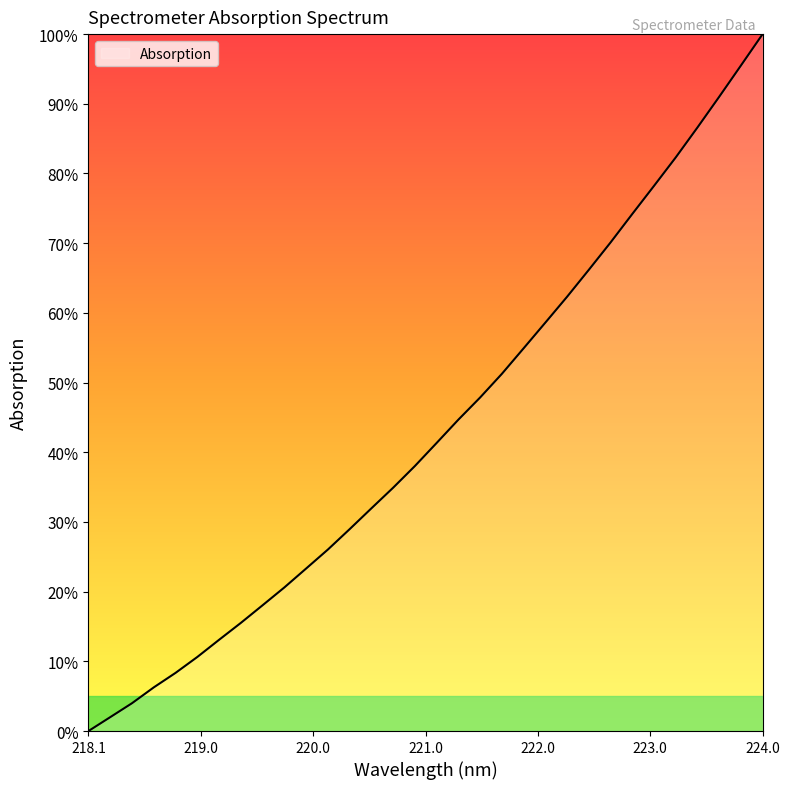

What is the greatest value displayed?

100.0